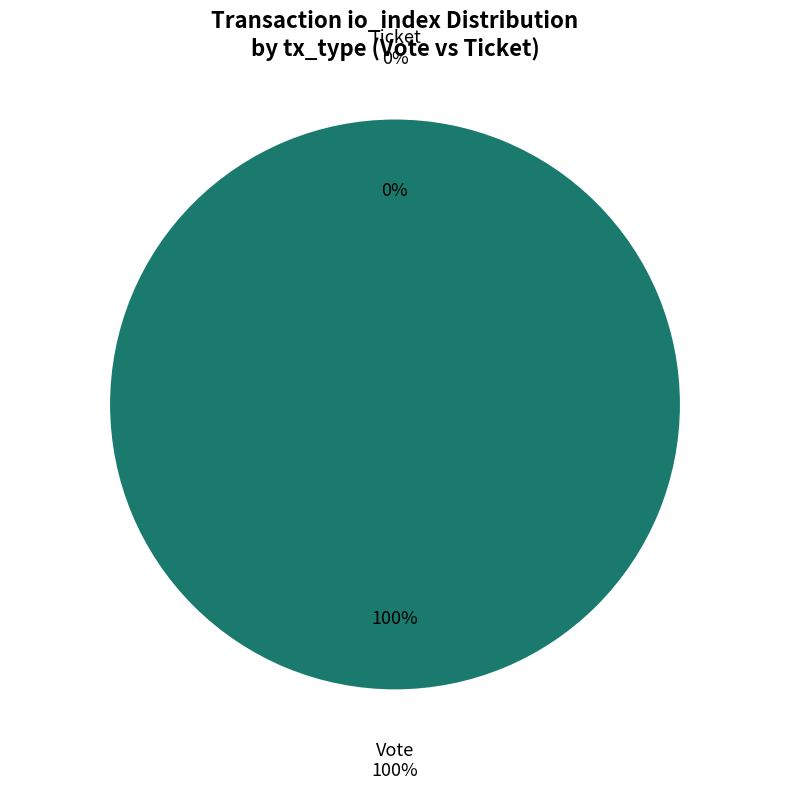

How many slices are in this pie chart?

2